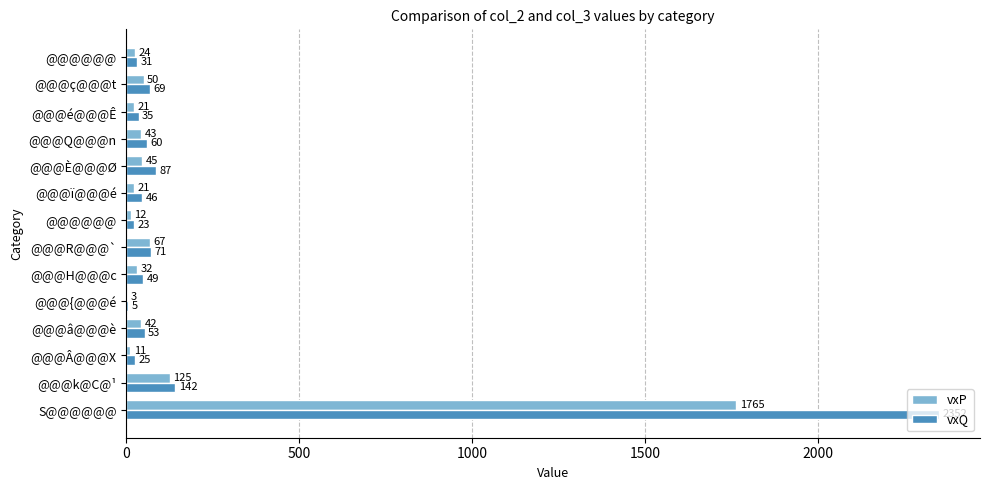

What are all the series names shown in the legend?

vxP, vxQ